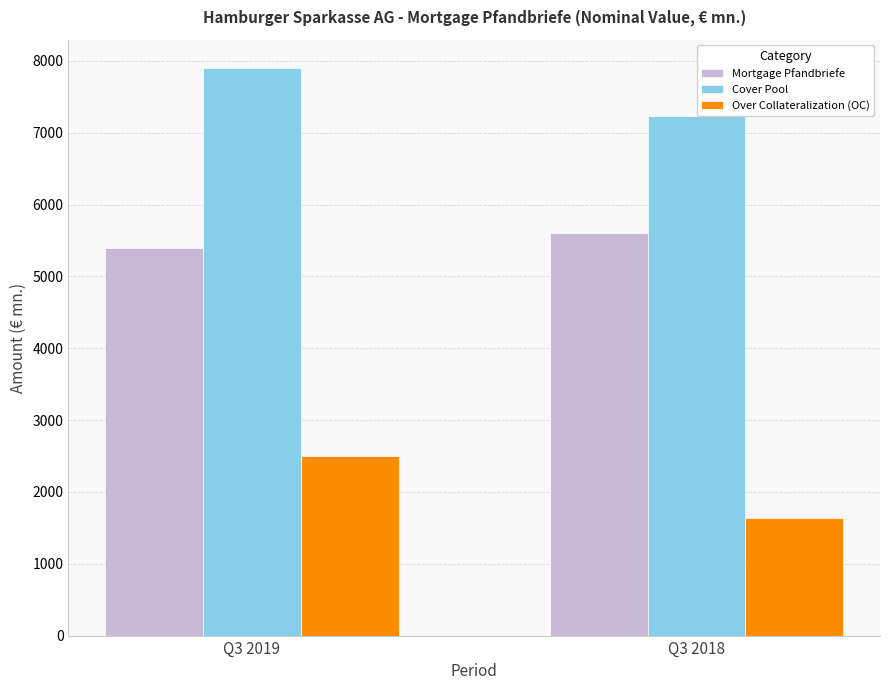

Reading right to left, transcribe all the data shown in this chart.

Mortgage Pfandbriefe: Q3 2018=5601.0	Q3 2019=5397.7
Cover Pool: Q3 2018=7238.2	Q3 2019=7898.5
Over Collateralization (OC): Q3 2018=1637.2	Q3 2019=2500.8